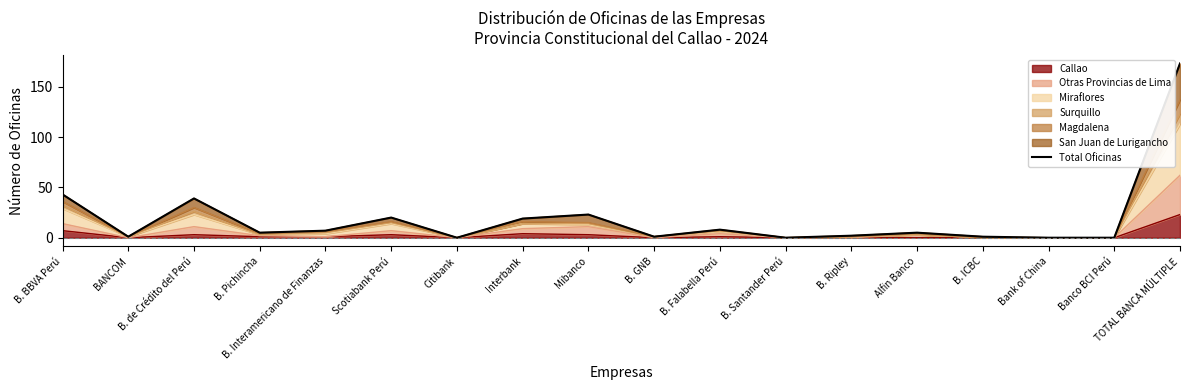

How many positive values are there?

14